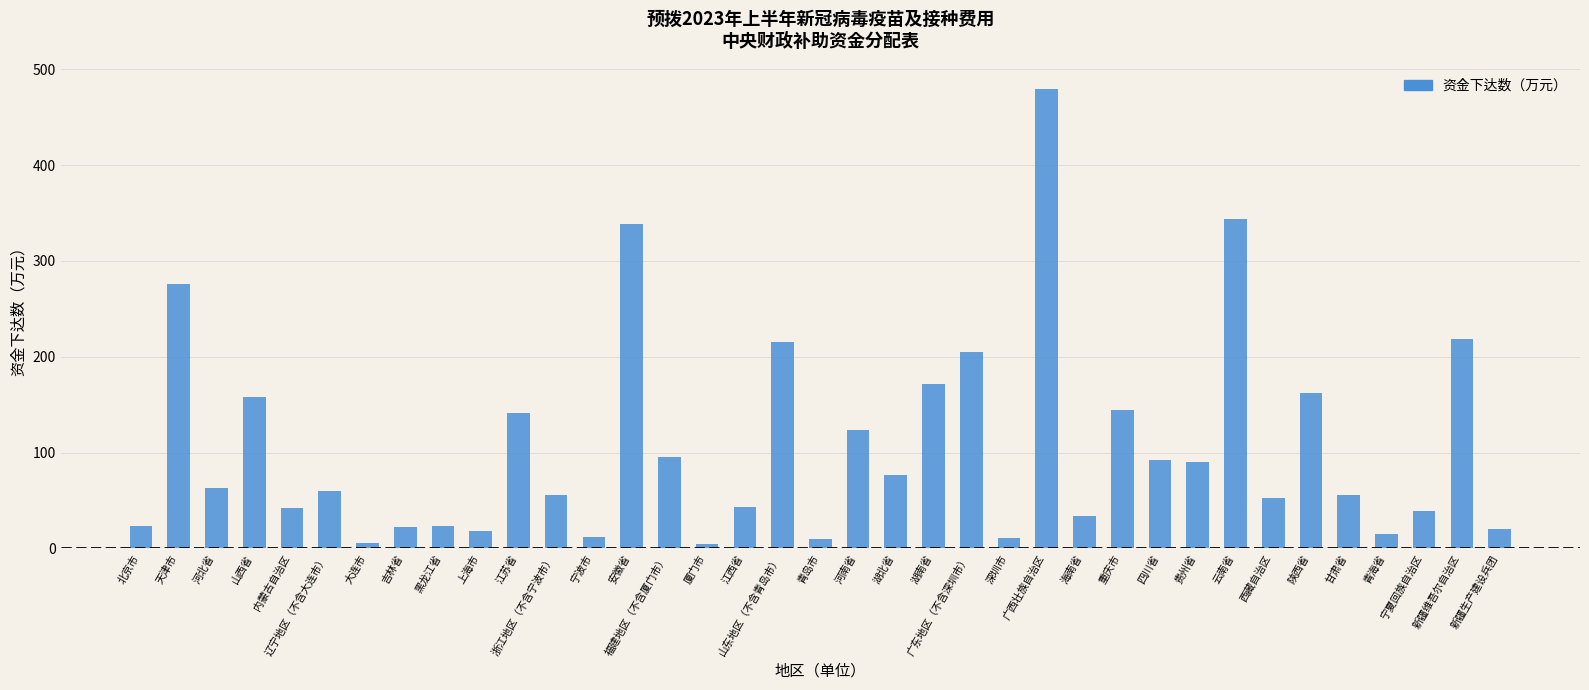

What is the smallest value displayed?

5